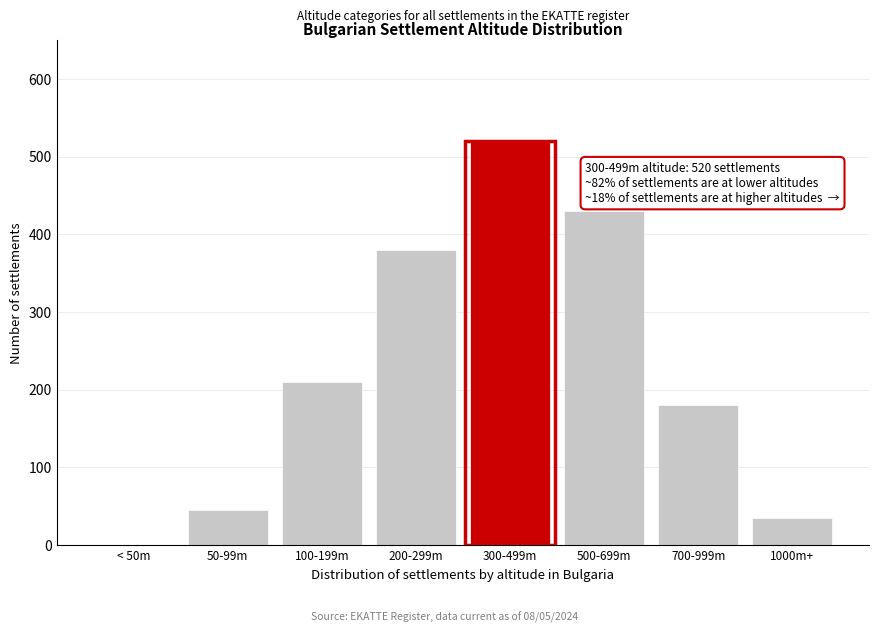

Reading left to right, transcribe all the data shown in this chart.

< 50m=0	50-99m=45	100-199m=210	200-299m=380	300-499m=520	500-699m=430	700-999m=180	1000m+=35